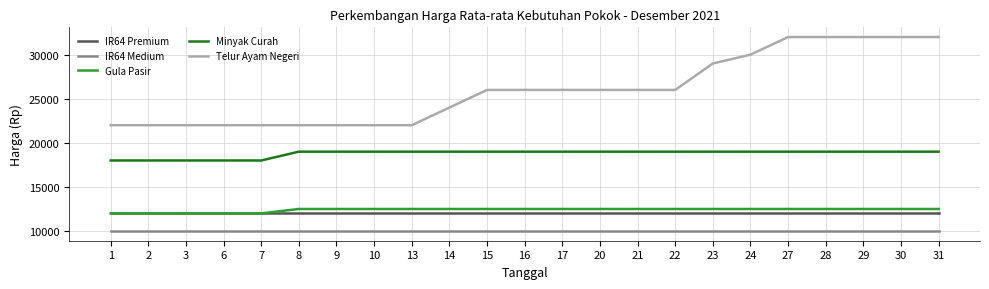

Which series has the widest spread of values?

Telur Ayam Negeri